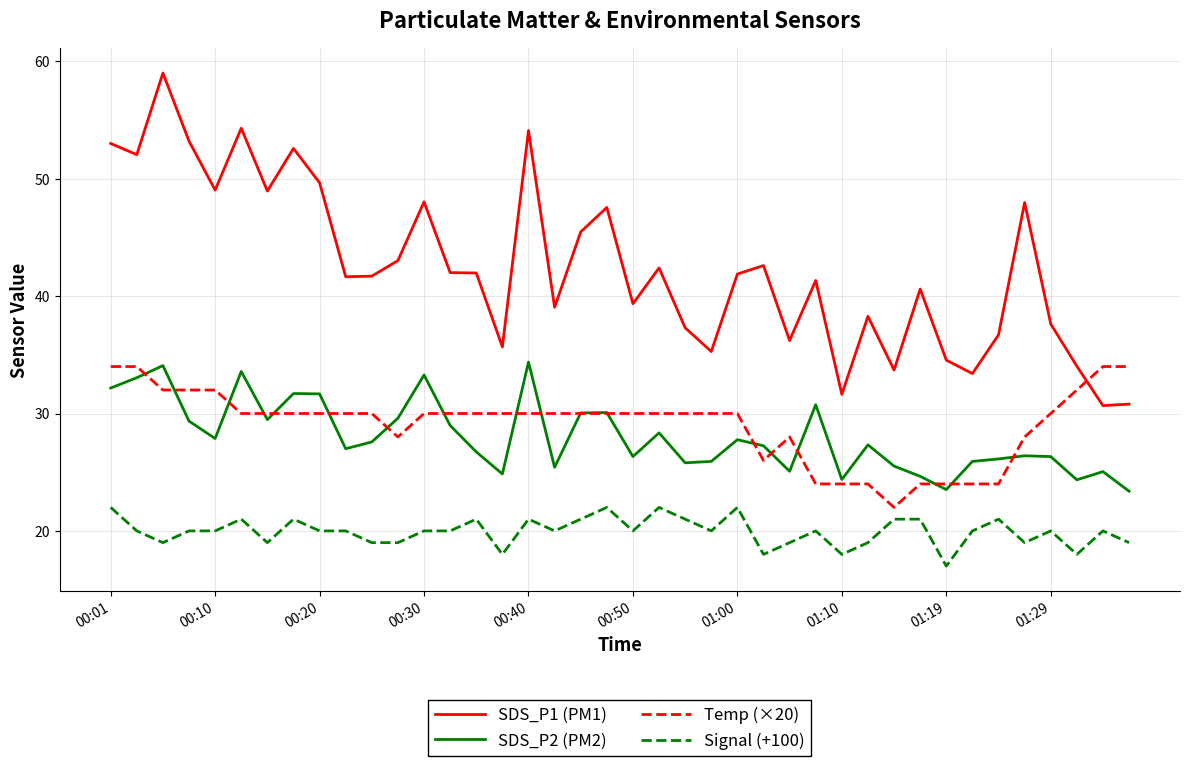

What is the minimum value shown in the chart?

17.0